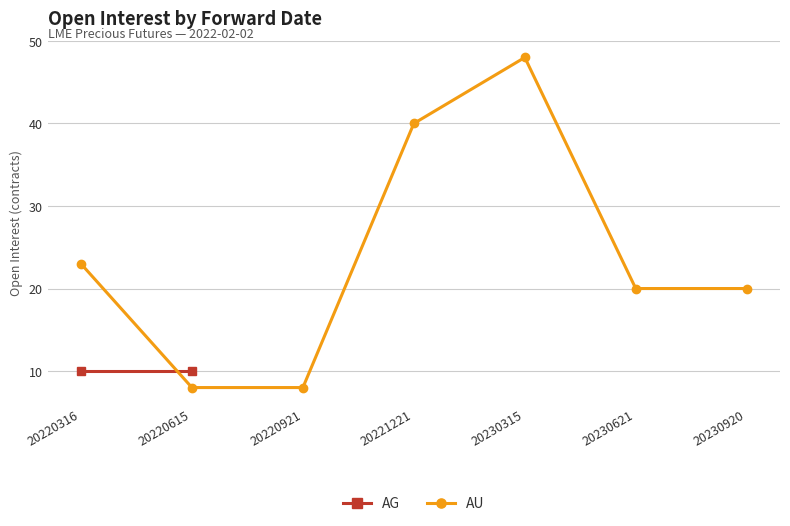

Reading right to left, transcribe all the data shown in this chart.

20230920=20	20230621=20	20230315=48	20221221=40	20220921=8	20220615=8	20220316=23